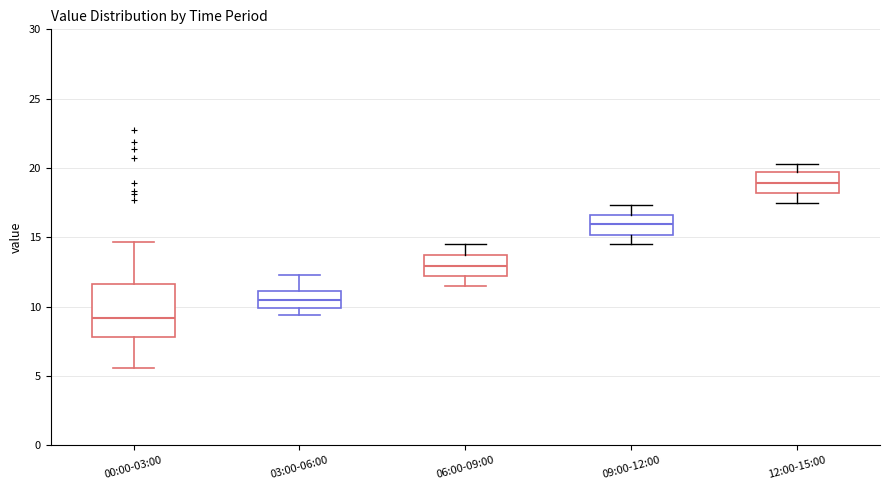

Which box is the tallest, from its lower edge to its upper edge?

00:00-03:00